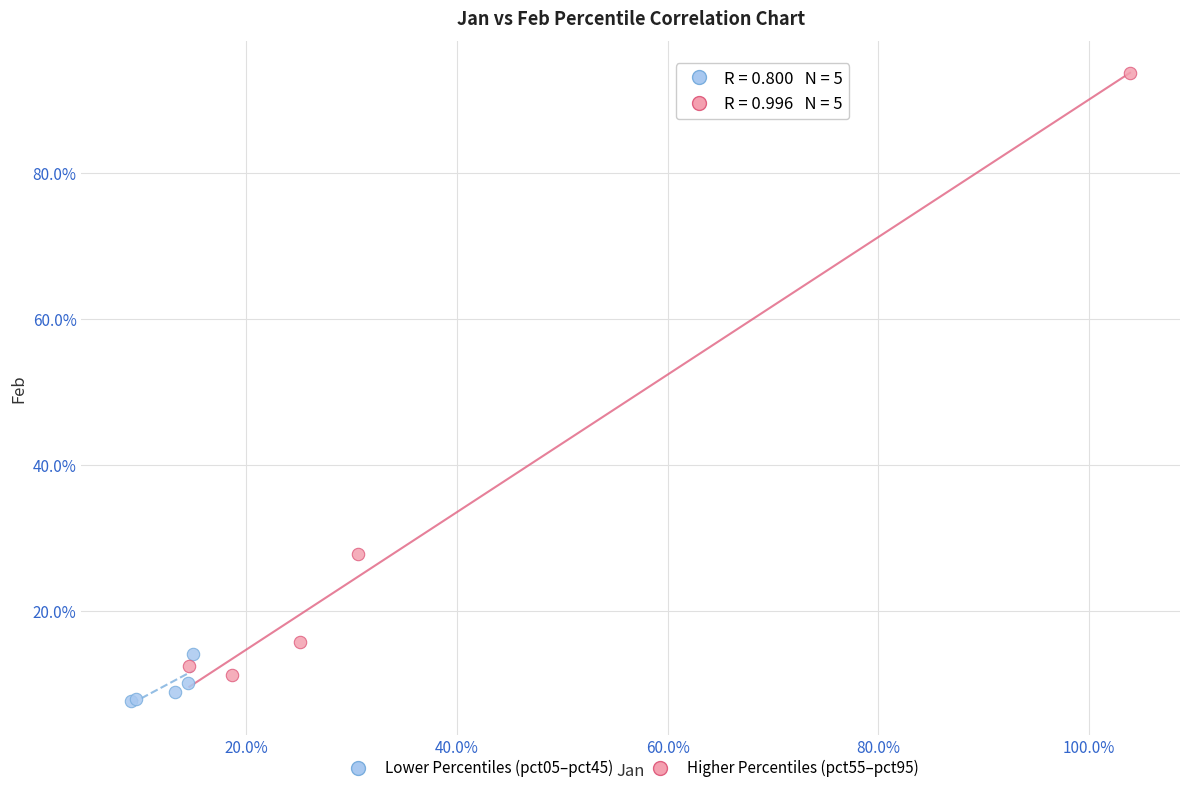

What are all the series names shown in the legend?

Lower Percentiles (pct05–pct45), Higher Percentiles (pct55–pct95)